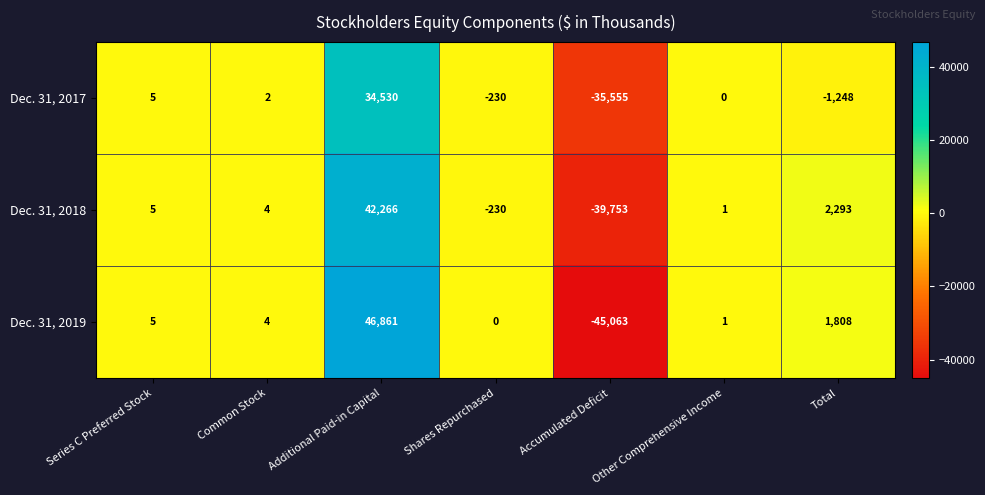

Rank the series at Total from lowest to highest value.

Dec. 31, 2017, Dec. 31, 2019, Dec. 31, 2018